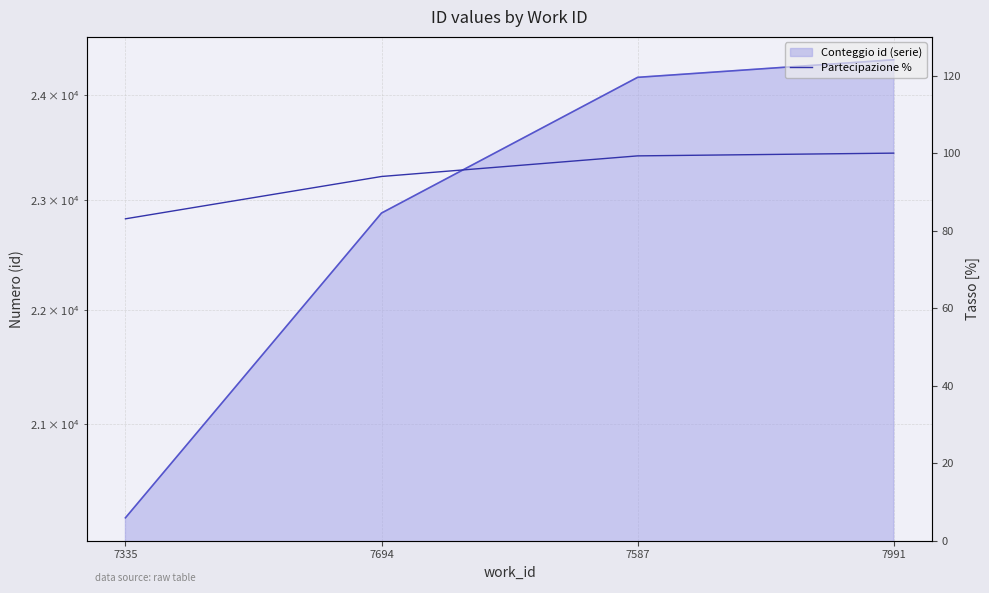

What is the label of the 2nd point from the left?

7694